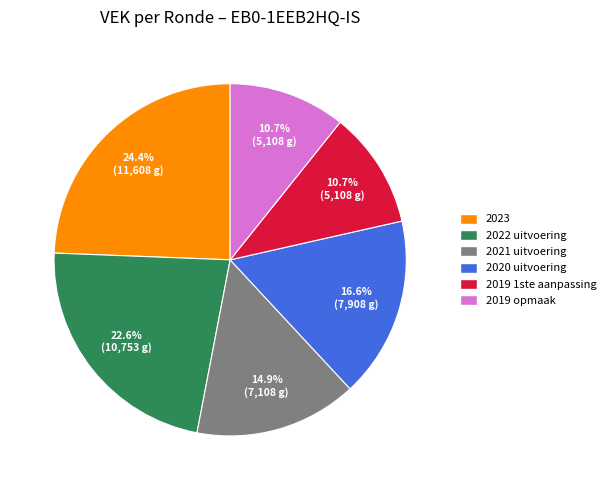

To the nearest percent, what is the average slice percentage?

17%